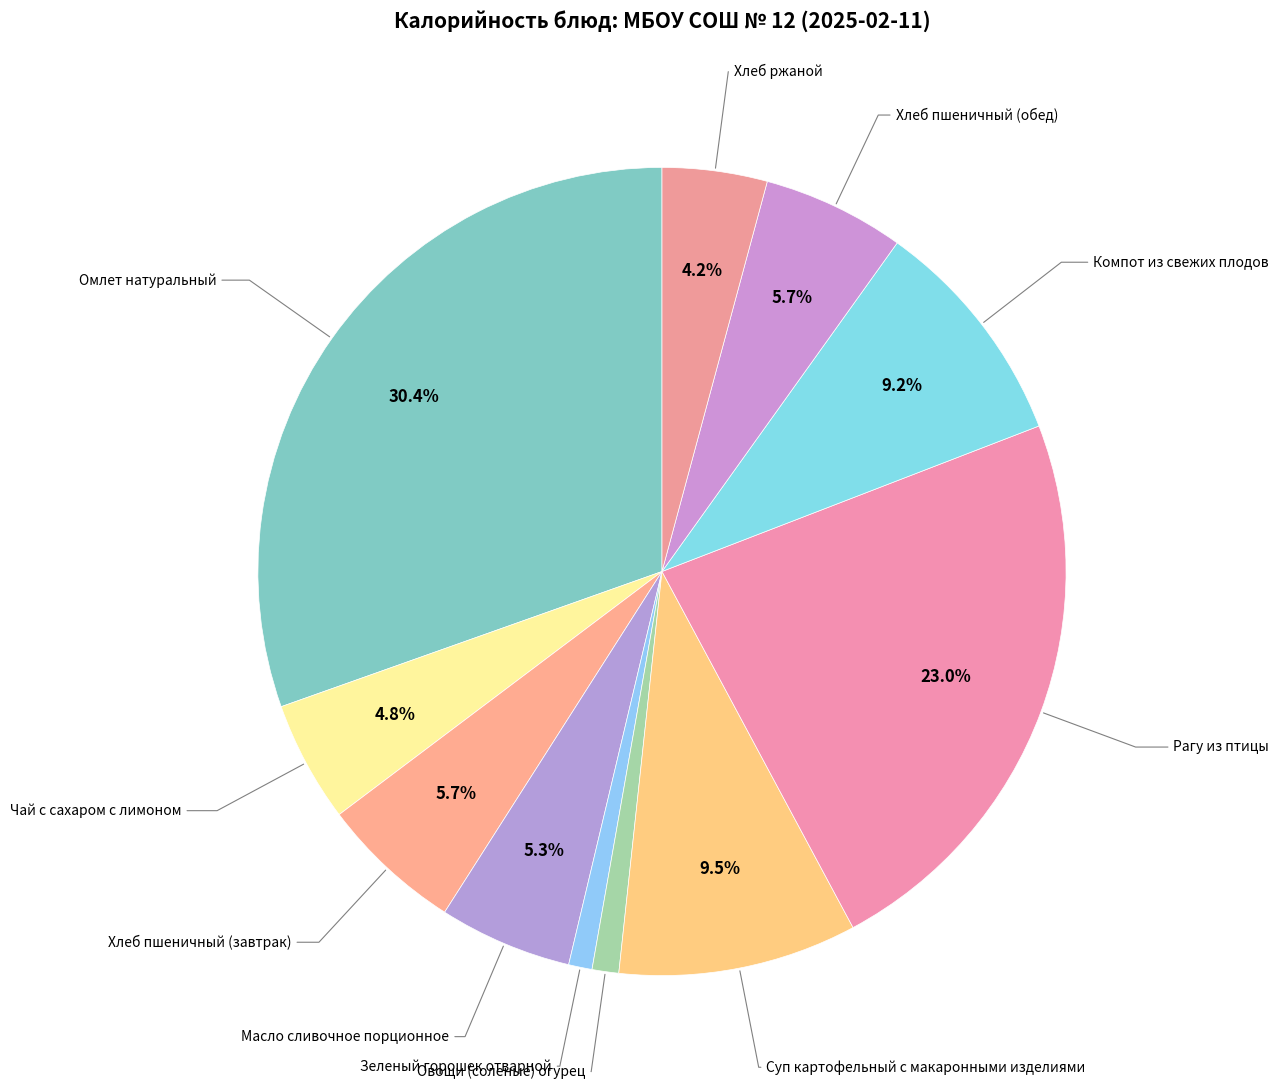

Count the number of slices in the pie.

11